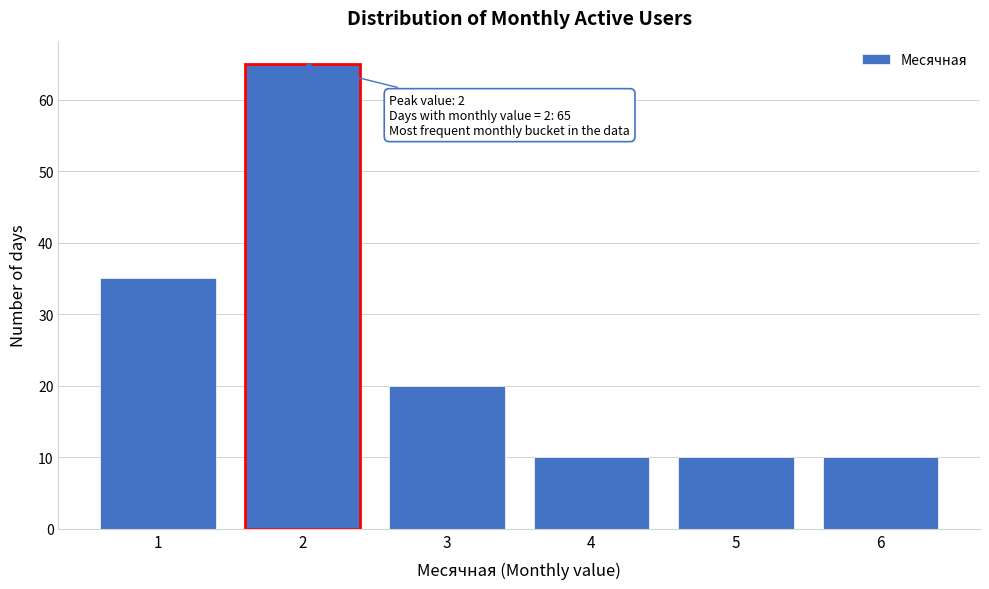

Reading right to left, transcribe all the data shown in this chart.

6=10	5=10	4=10	3=20	2=65	1=35